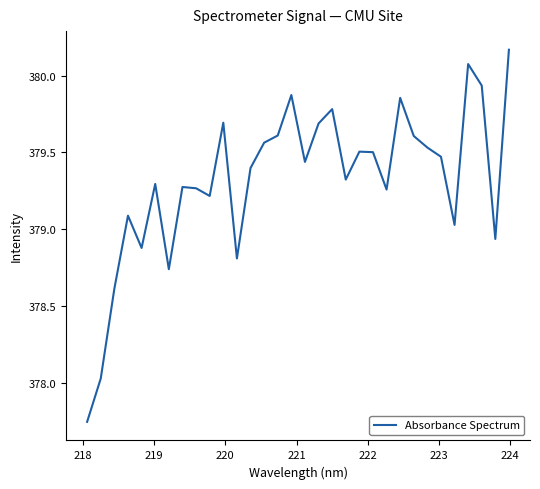

What is the difference between the maximum and second lowest values?

2.1